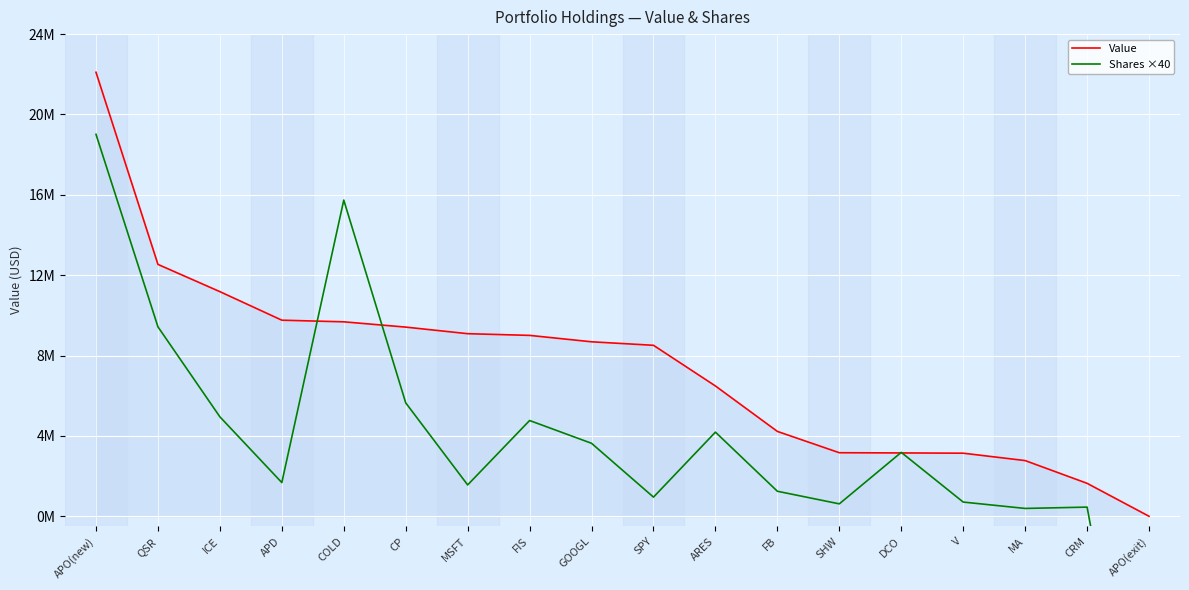

Which series has the largest total across all categories?

Value